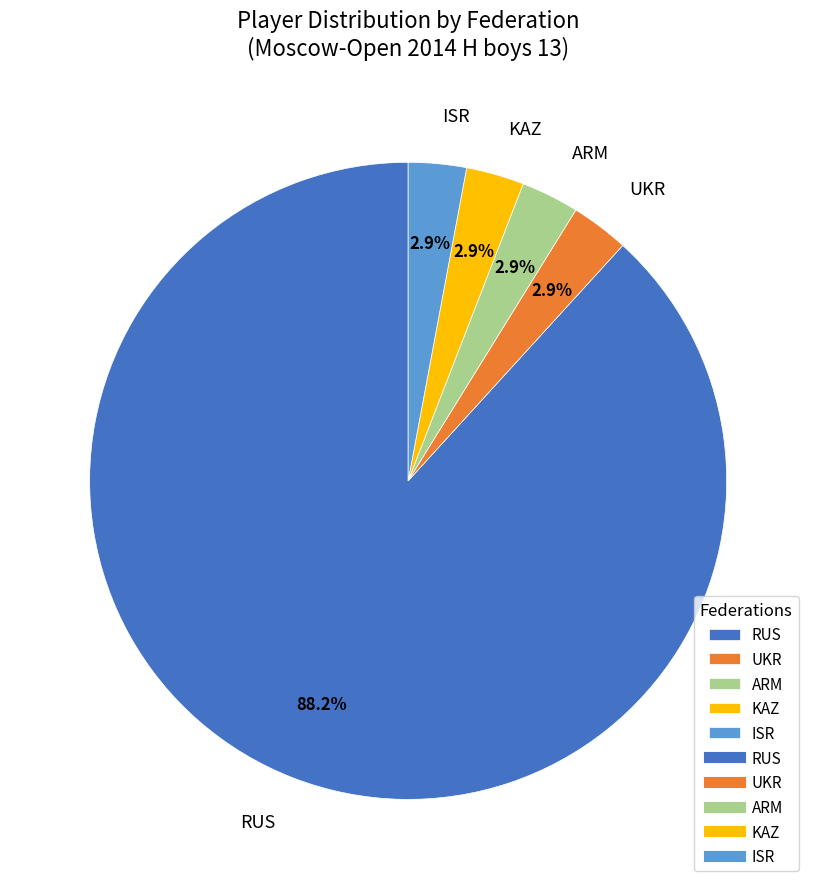

Which slice is the largest?

RUS